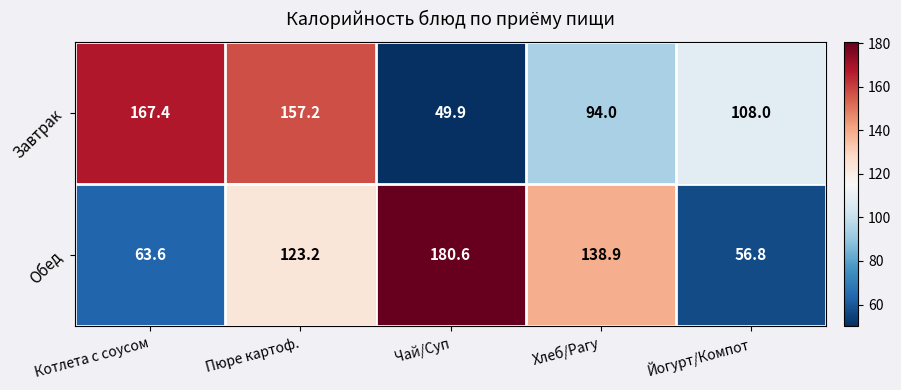

How many values in the Обед series are below 123?

2